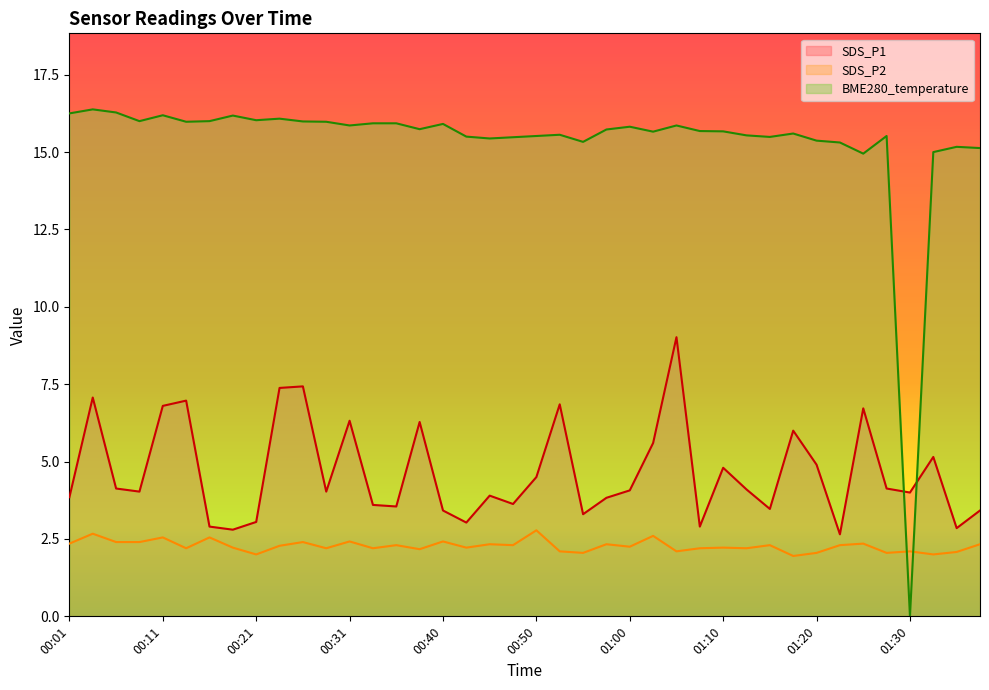

Where do BME280_temperature and SDS_P1 first cross each other?

01:27 and 01:30